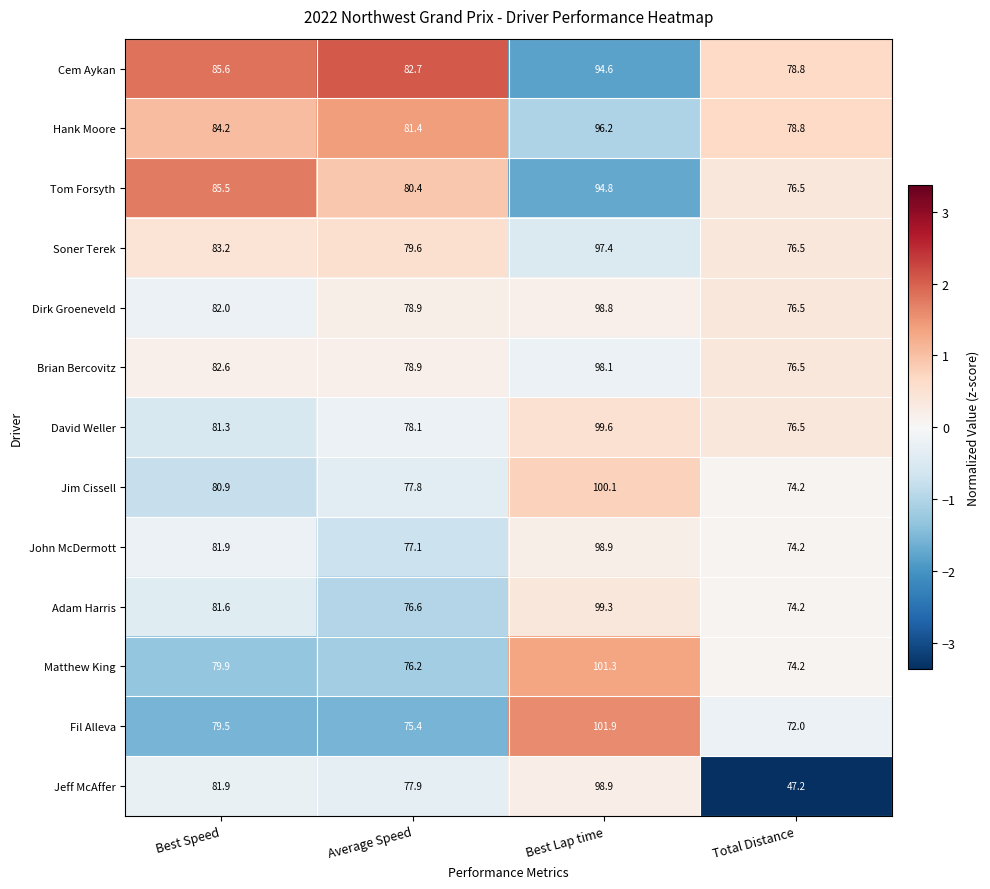

Between Best Lap time and Total Distance, which series saw the biggest shift?

Jeff McAffer